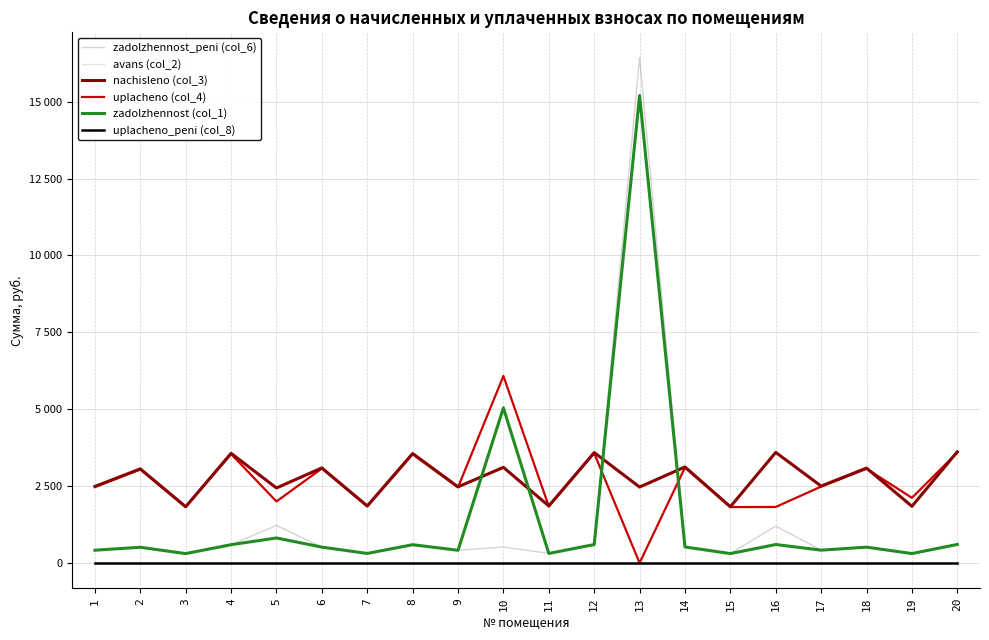

Reading left to right, what are all the values shown in this chart?

zadolzhennost_peni (col_6): 414.5	509.9	304.7	593.6	1218.9	515.0	308.8	593.0	412.4	518.1	308.8	598.2	16431.4	520.2	304.7	1198.4	416.6	514.0	312.9	602.3
avans (col_2): 0.0	0.0	0.0	0.0	0.0	0.0	0.0	0.0	0.0	0.0	0.0	0.0	0.0	0.0	0.0	0.0	0.0	0.0	0.0	0.0
nachisleno (col_3): 2487.0	3059.5	1828.3	3564.3	2437.8	3090.3	1853.0	3558.2	2474.7	3108.8	1853.0	3589.0	2468.6	3121.1	1828.3	3595.1	2499.4	3084.2	1841.7	3613.6
uplacheno (col_4): 2471.2	3040.1	1816.7	3542.2	2000.6	3070.7	1841.2	3535.6	2459.0	6079.7	1841.2	3566.2	0.0	3101.3	1816.7	1820.3	2483.5	3064.6	2117.0	3590.7
zadolzhennost (col_1): 414.5	509.9	304.7	594.0	812.6	515.0	308.8	593.0	412.4	5043.5	308.8	598.2	15197.1	520.2	304.7	599.2	416.6	514.0	305.8	602.3
uplacheno_peni (col_8): 0.0	0.0	0.0	0.0	0.0	0.0	0.0	0.0	0.0	0.0	0.0	0.0	0.0	0.0	0.0	0.0	0.0	0.0	0.0	0.0